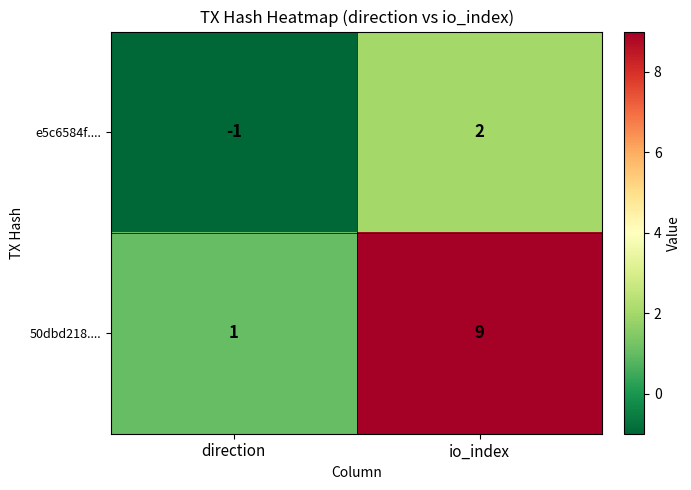

What is the approximate value of 50dbd218.... at io_index?

9